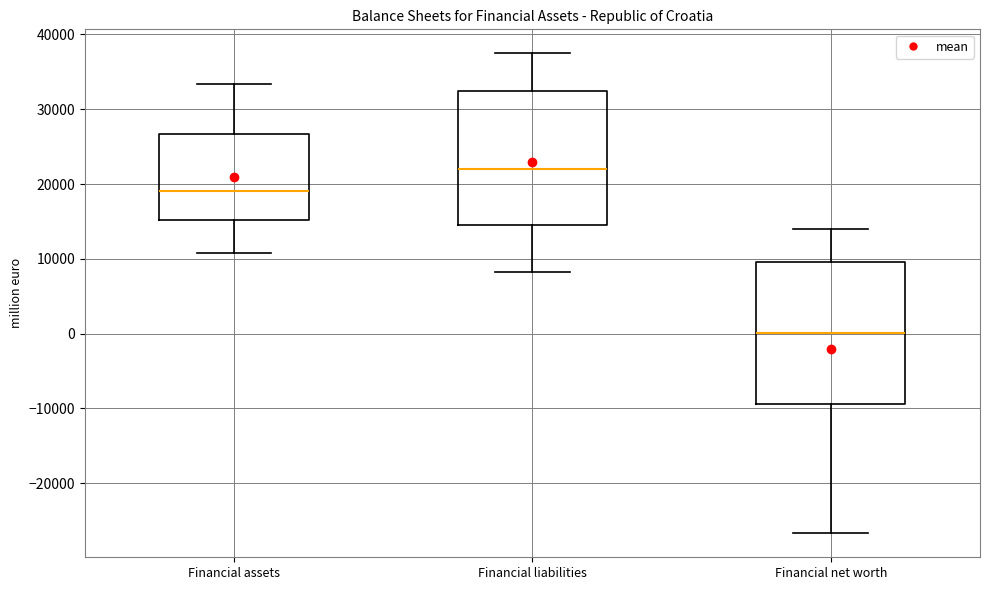

Which box's median line is the highest?

Financial liabilities